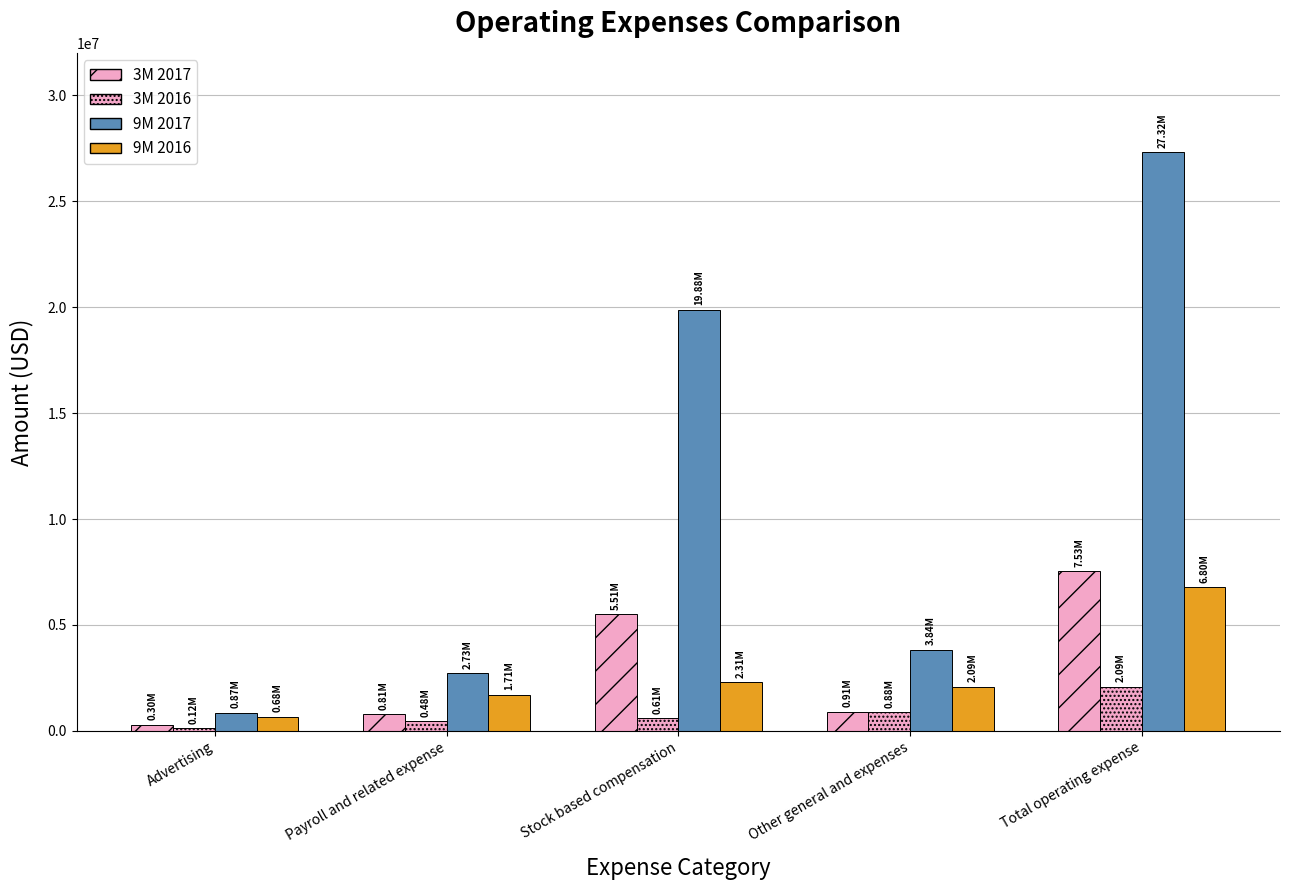

What value does the 9M 2016 series have at Stock based compensation, to the nearest 50?

2306650